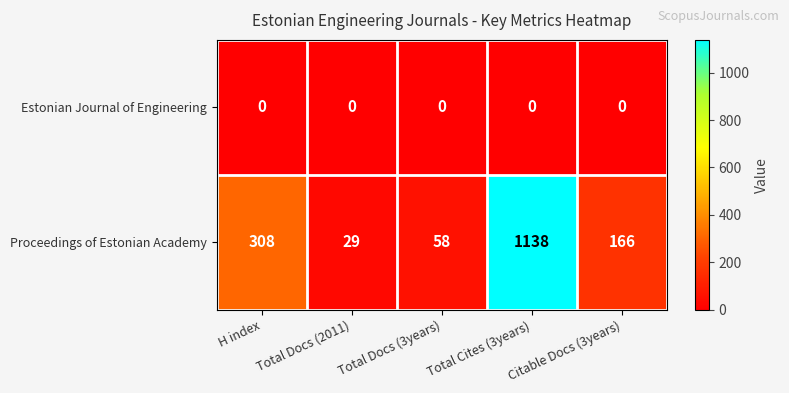

What is the sum of all Proceedings of Estonian Academy values?

1699